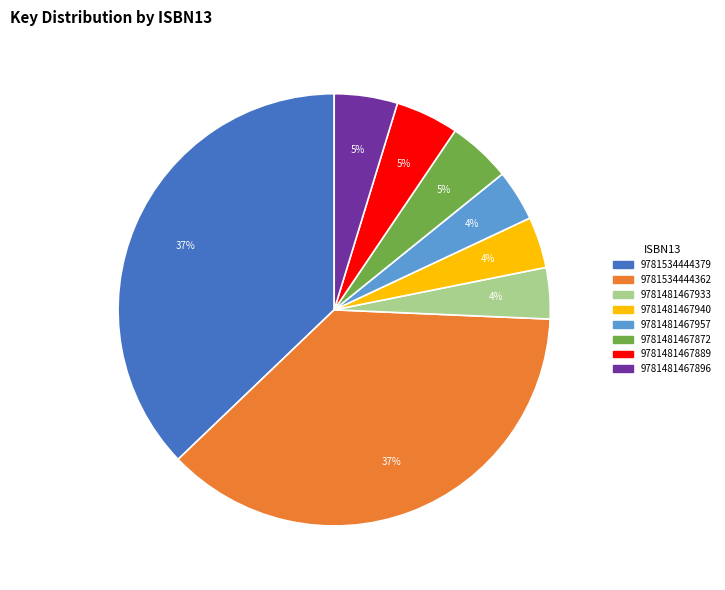

To the nearest percent, what portion does 9781481467889 represent?

5%